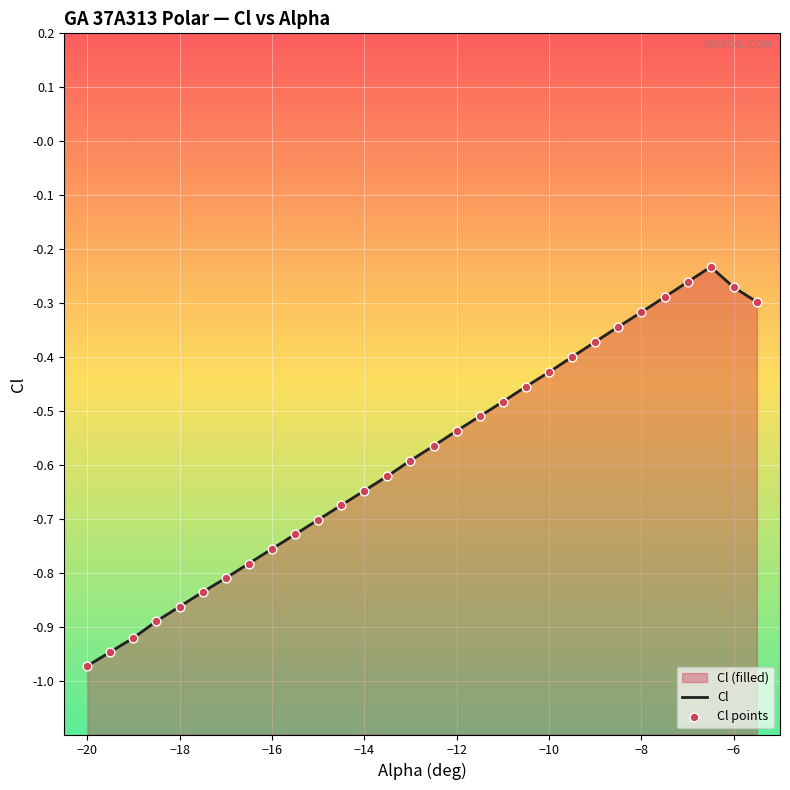

Which series reaches the maximum Y coordinate?

Cl